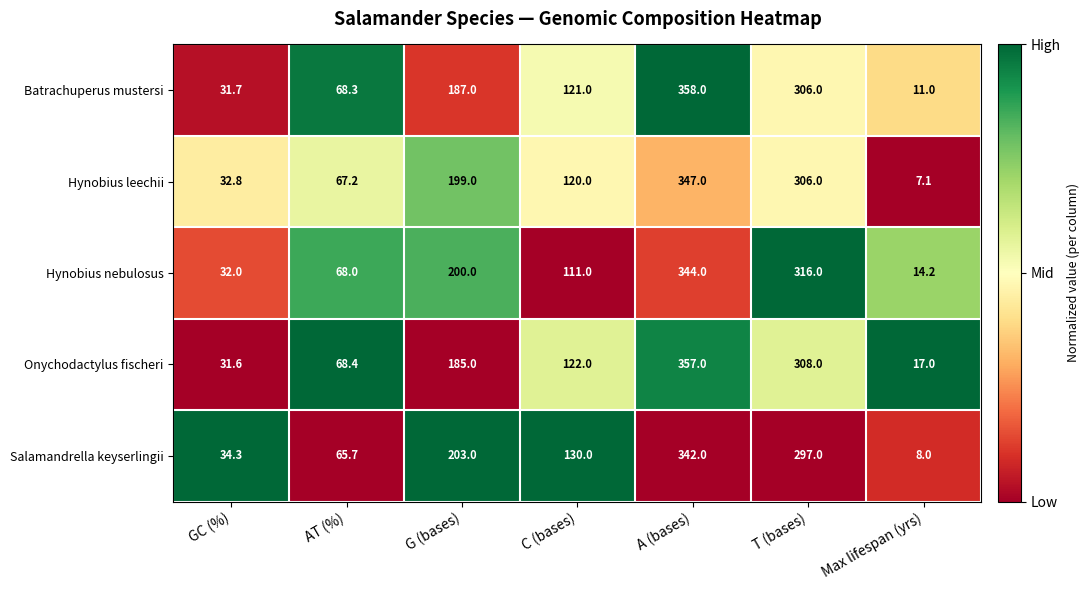

What is the difference between the highest and lowest values at T (bases)?

19.0